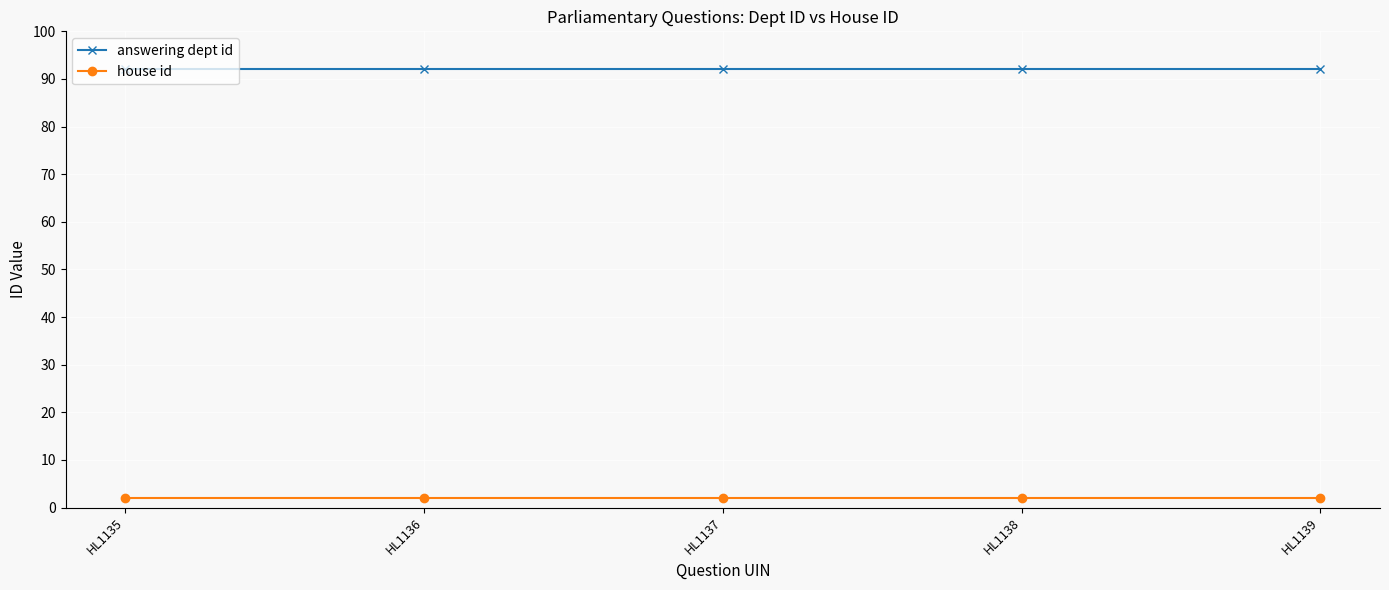

The answering dept id series shows 155 at HL1138. True or false?

False